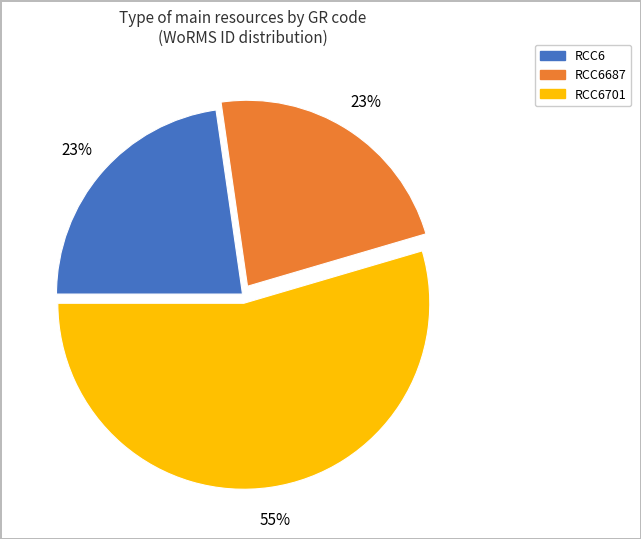

Count the number of slices in the pie.

3